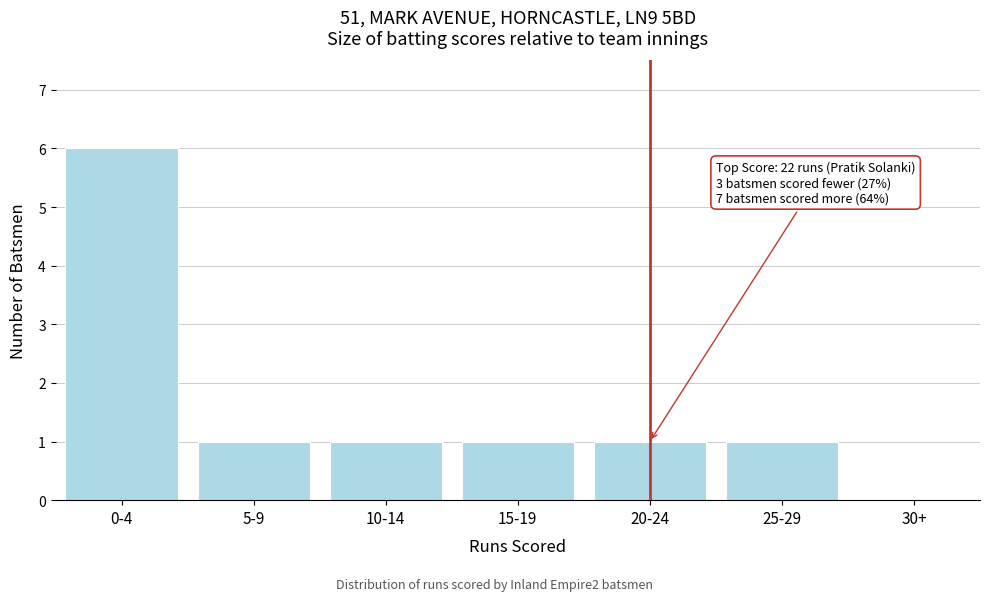

Reading right to left, what are all the values shown in this chart?

30+=0	25-29=1	20-24=1	15-19=1	10-14=1	5-9=1	0-4=6